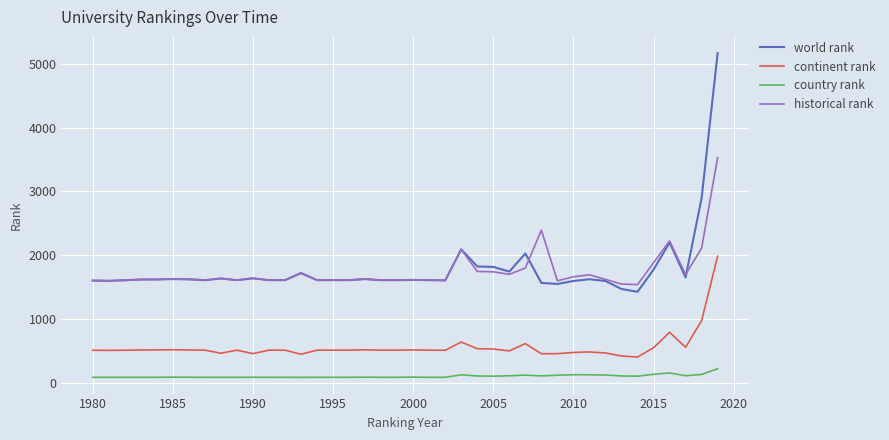

Which series has the widest spread of values?

world rank